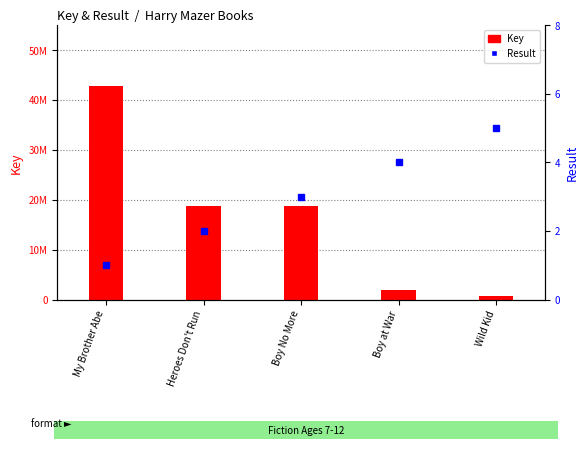

What are all the series names shown in the legend?

Key, Result